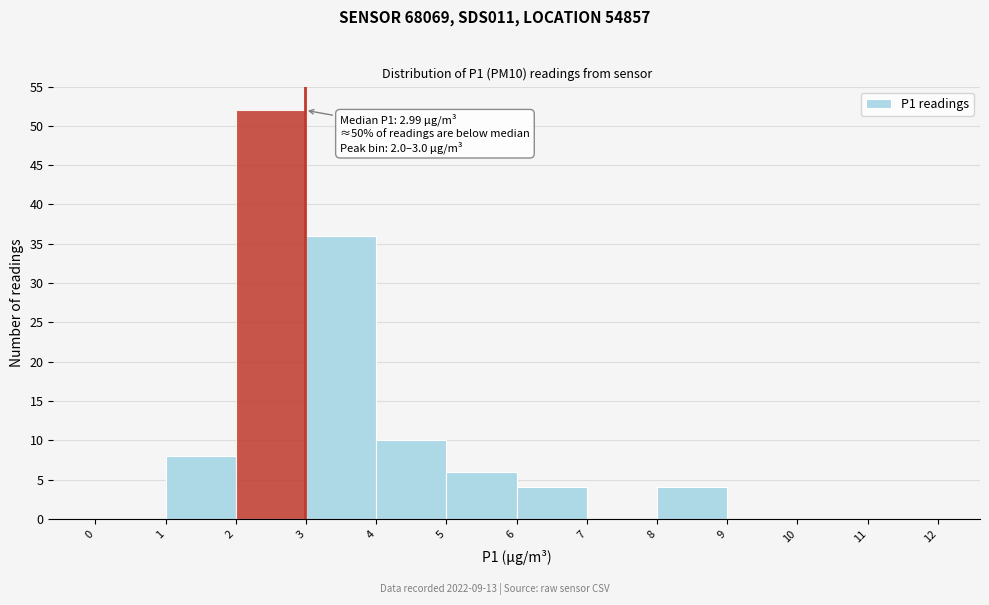

Which range on the x-axis has the tallest bar?

2 to 3